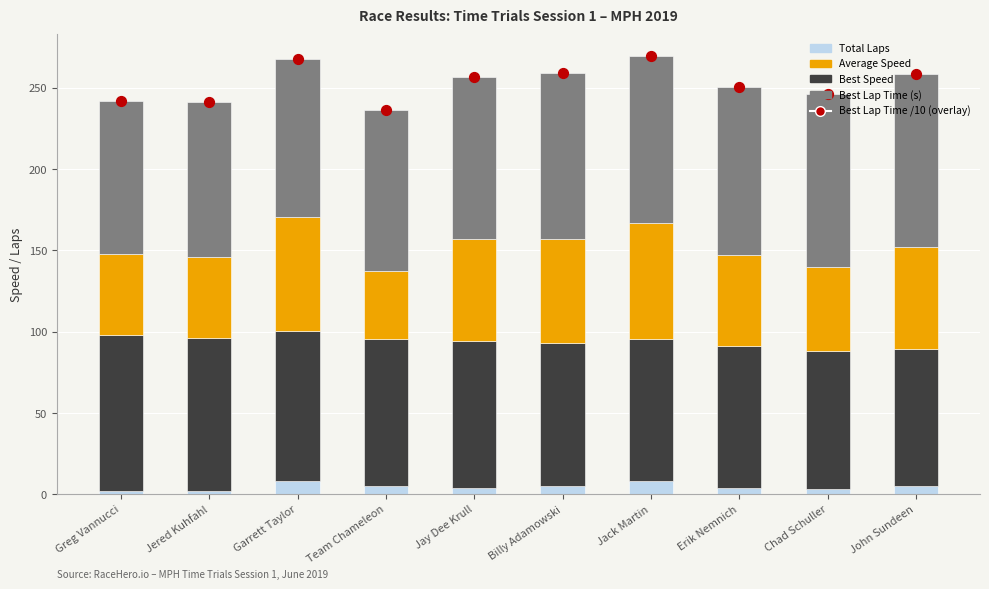

At how many categories does at least one series exceed 39?

10